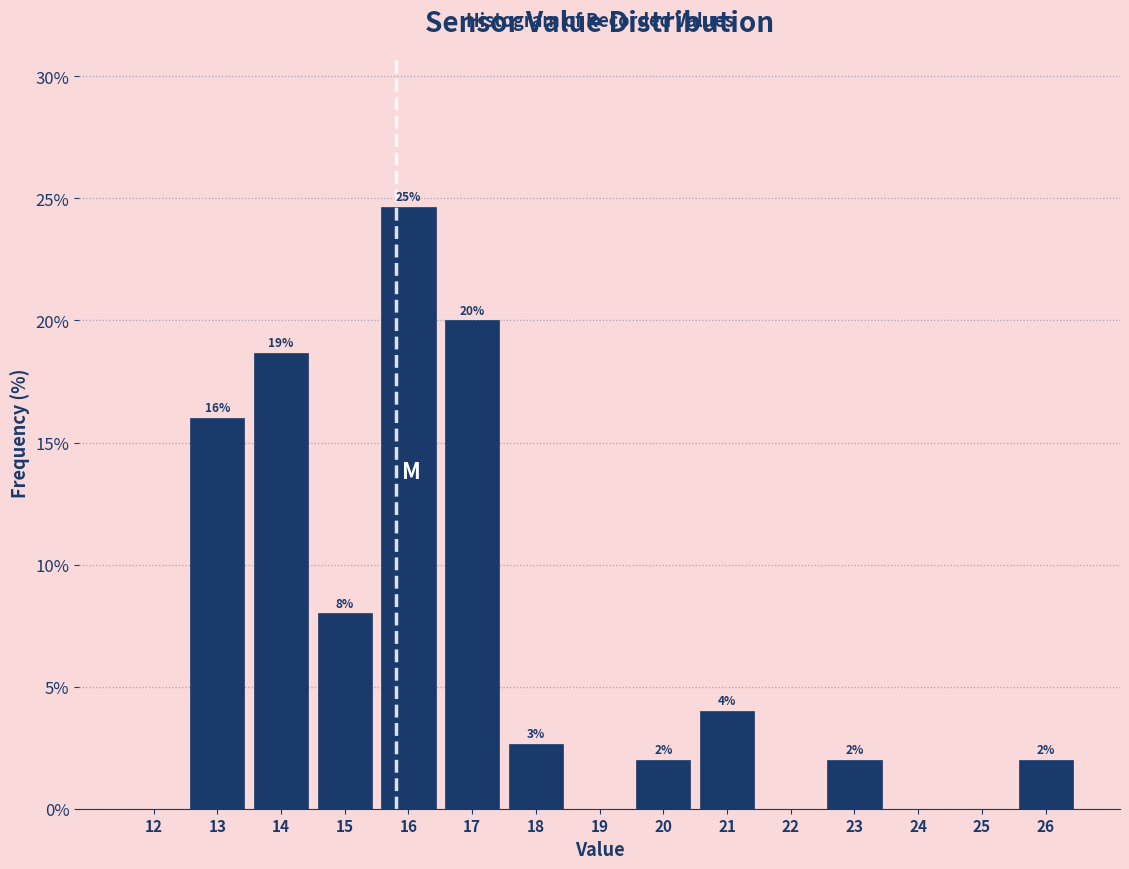

Where does the data first go above 2?

13